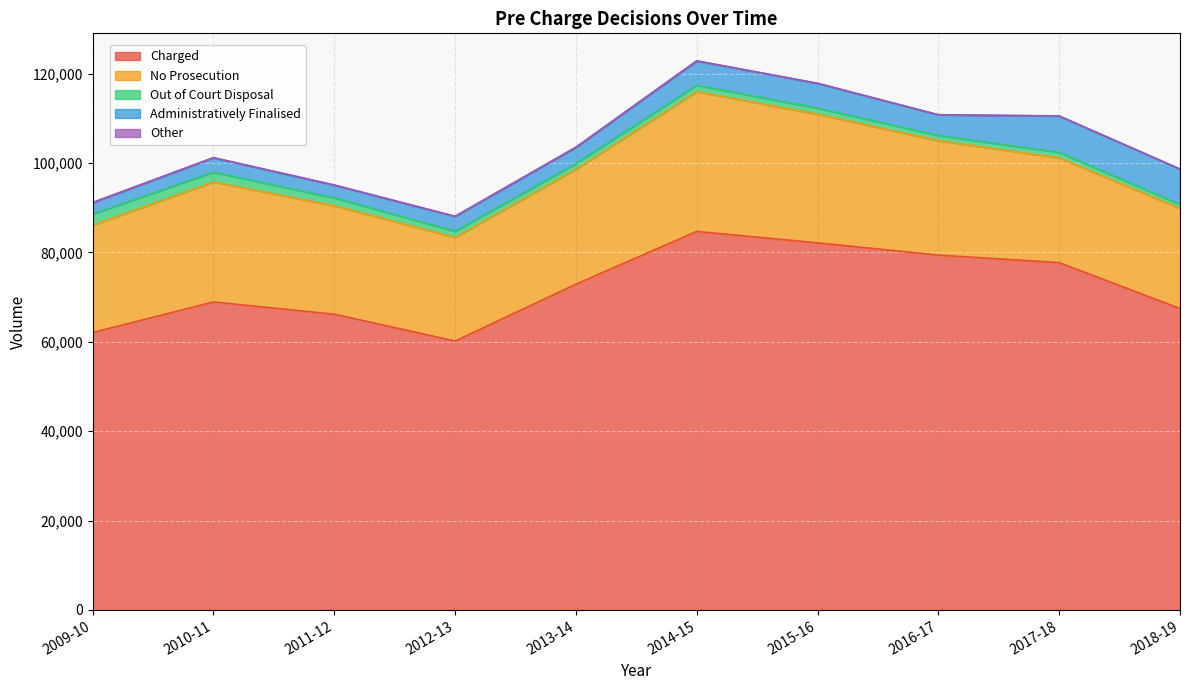

Rank the series by their maximum value, from highest to lowest.

Charged, No Prosecution, Administratively Finalised, Out of Court Disposal, Other